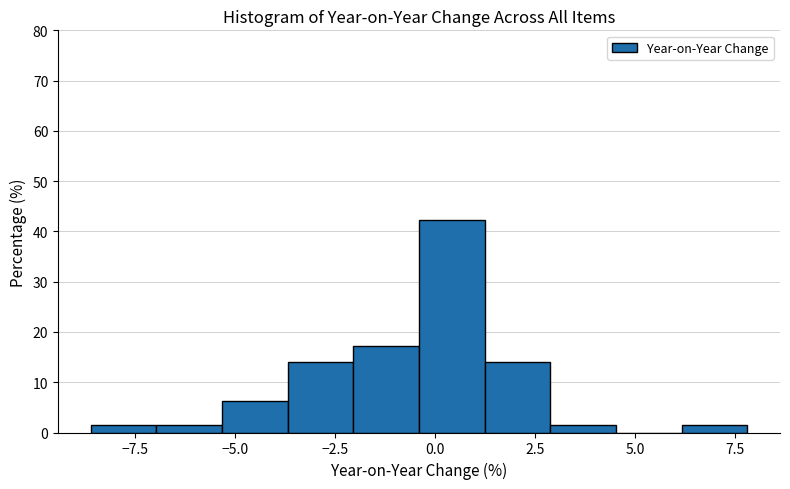

Read against the x-axis, roughly where is the centre of the tallest bar?

0.5